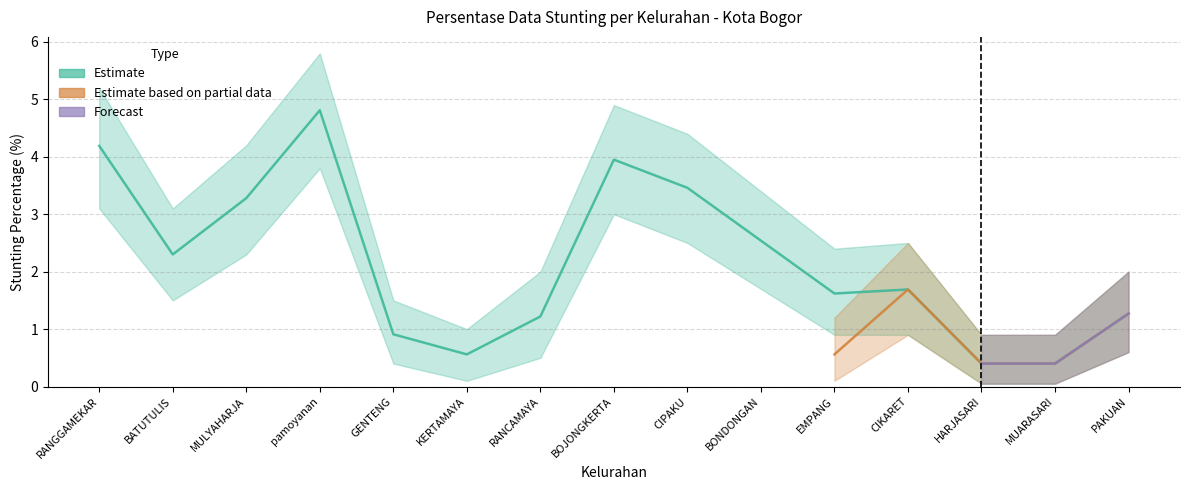

Which has a higher value, BOJONGKERTA or BONDONGAN?

BOJONGKERTA